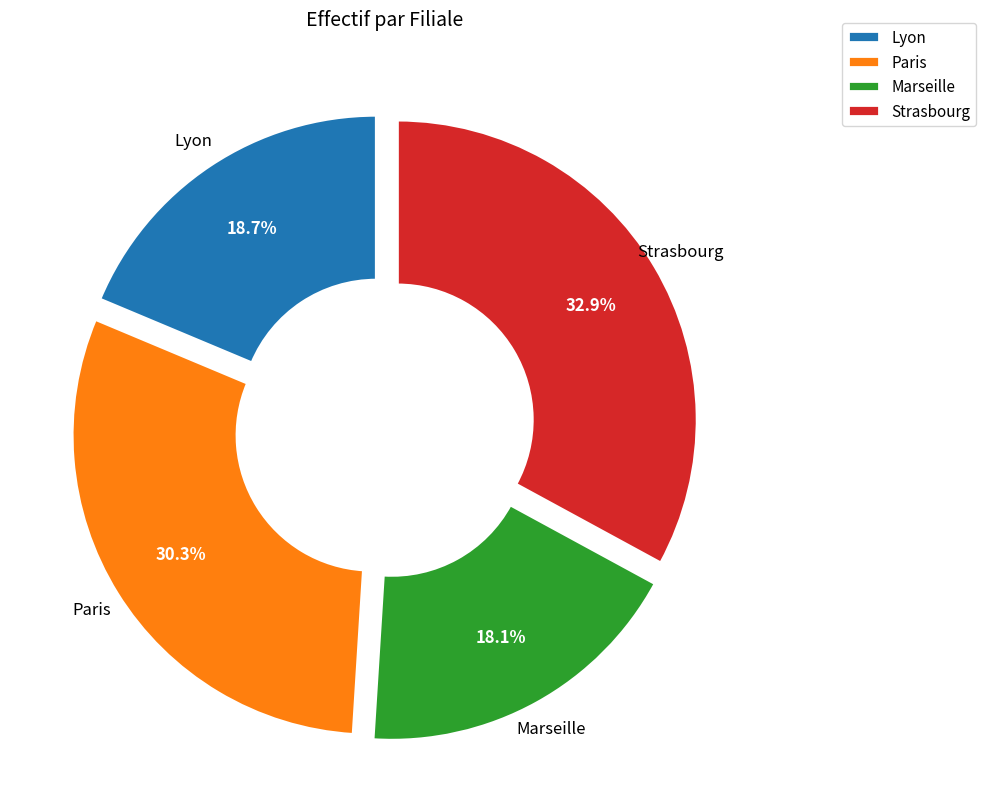

To the nearest percent, what is the difference between the largest and smallest slice percentages?

15%